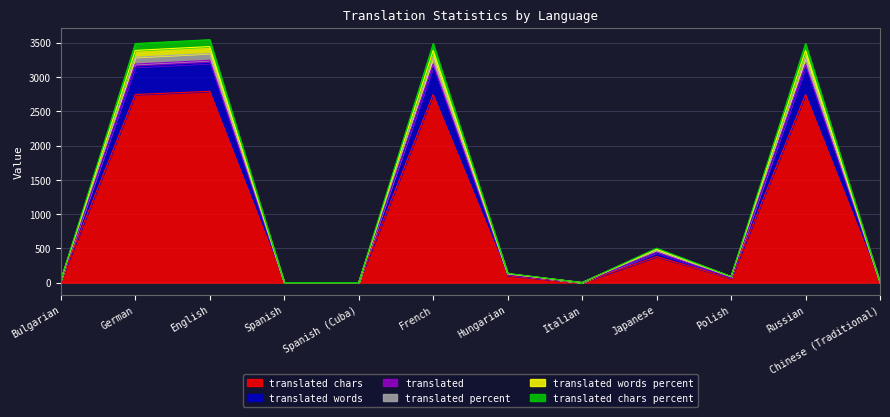

What is the value of the translated_percent point at the 6th from the left?

3388.0